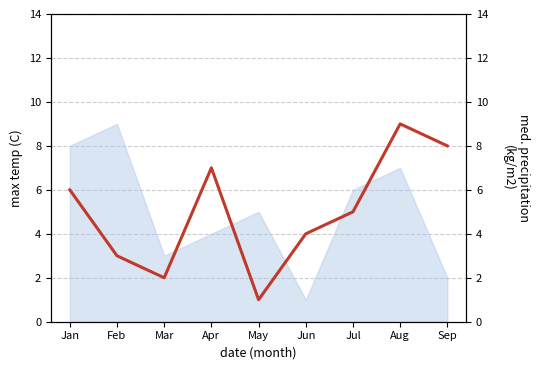

Reading left to right, transcribe all the data shown in this chart.

6	3	2	7	1	4	5	9	8